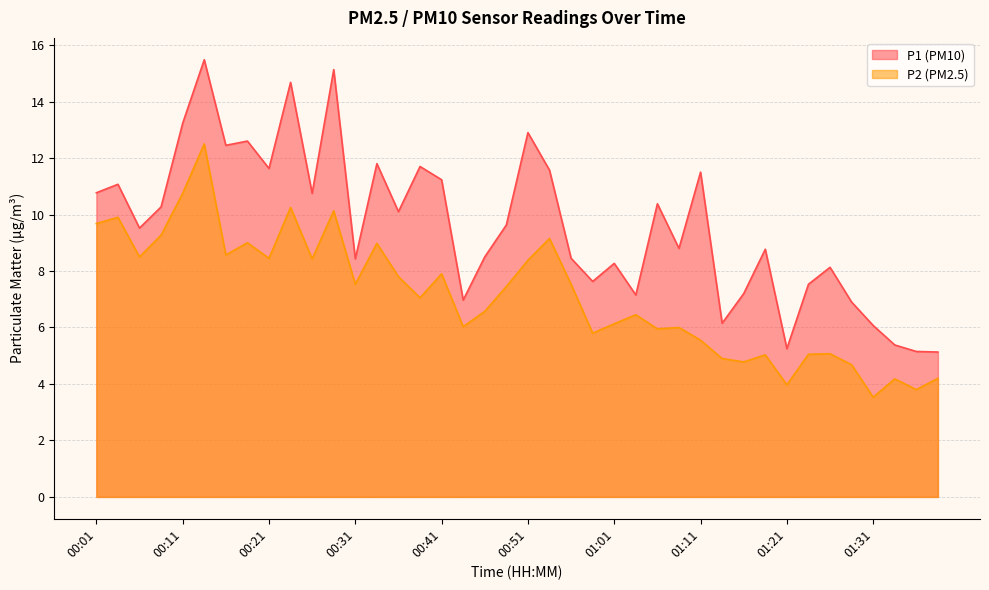

What is the difference between the P2 values at 01:26 and 00:51?

3.3